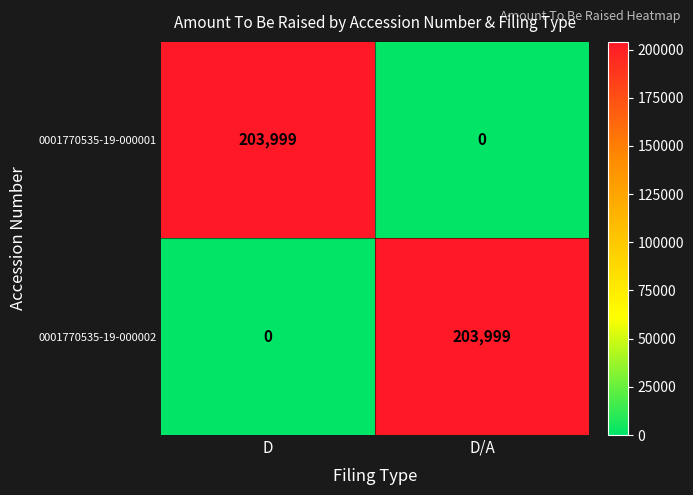

Reading right to left, list all the values displayed in this chart.

0001770535-19-000001: D/A=0	D=203999
0001770535-19-000002: D/A=203999	D=0